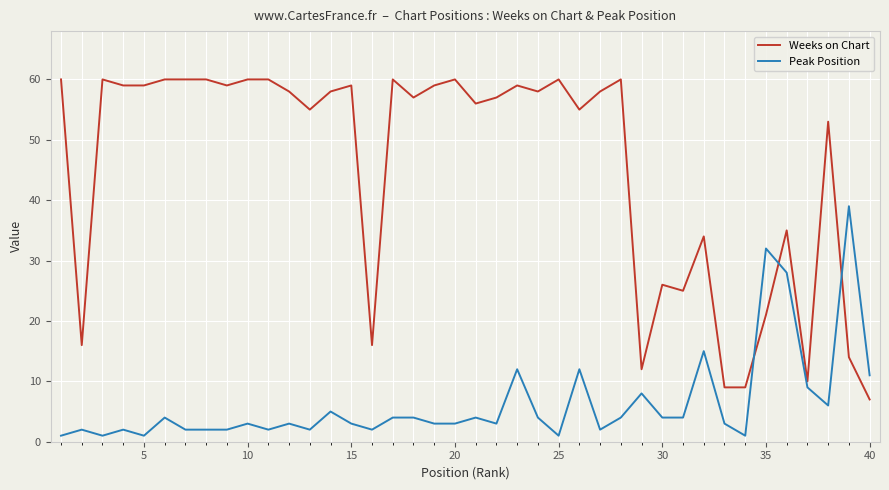

What are all the series names shown in the legend?

Weeks on Chart, Peak Position